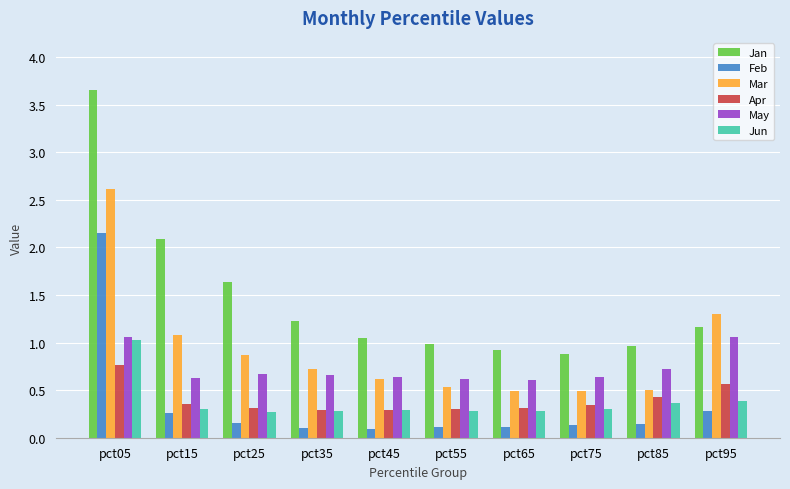

Does the chart contain any negative values?

No